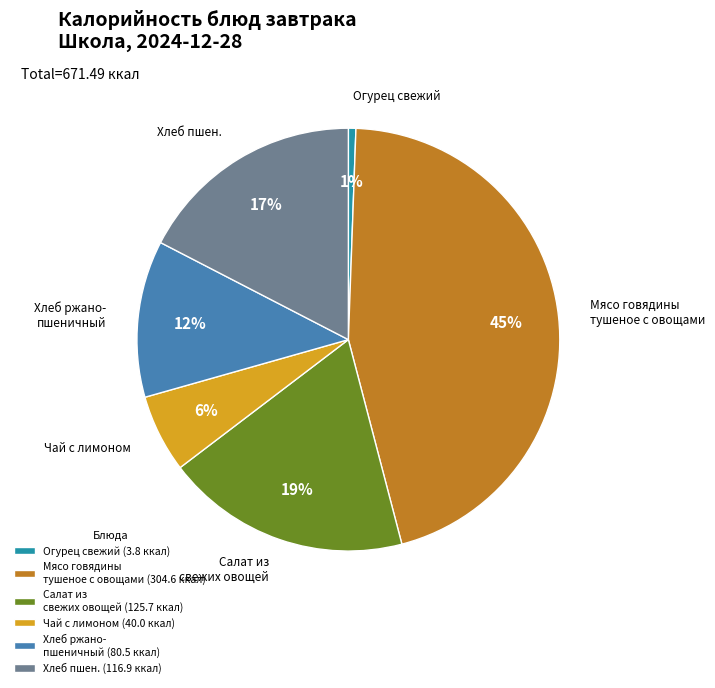

Which slice is the largest?

Мясо говядины тушеное с овощами (304.6 ккал)